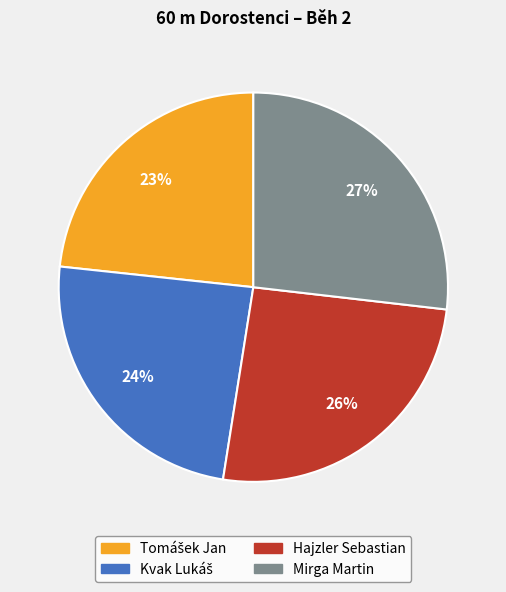

True or false: Mirga Martin accounts for 27% of the total.

True